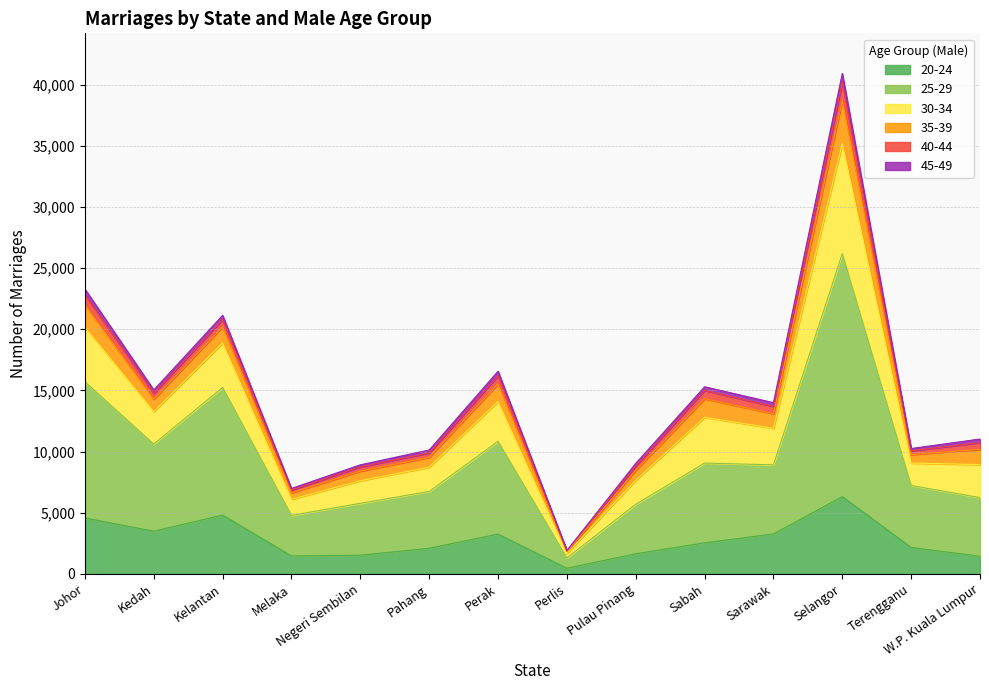

What is the label of the 7th point from the right?

Perlis